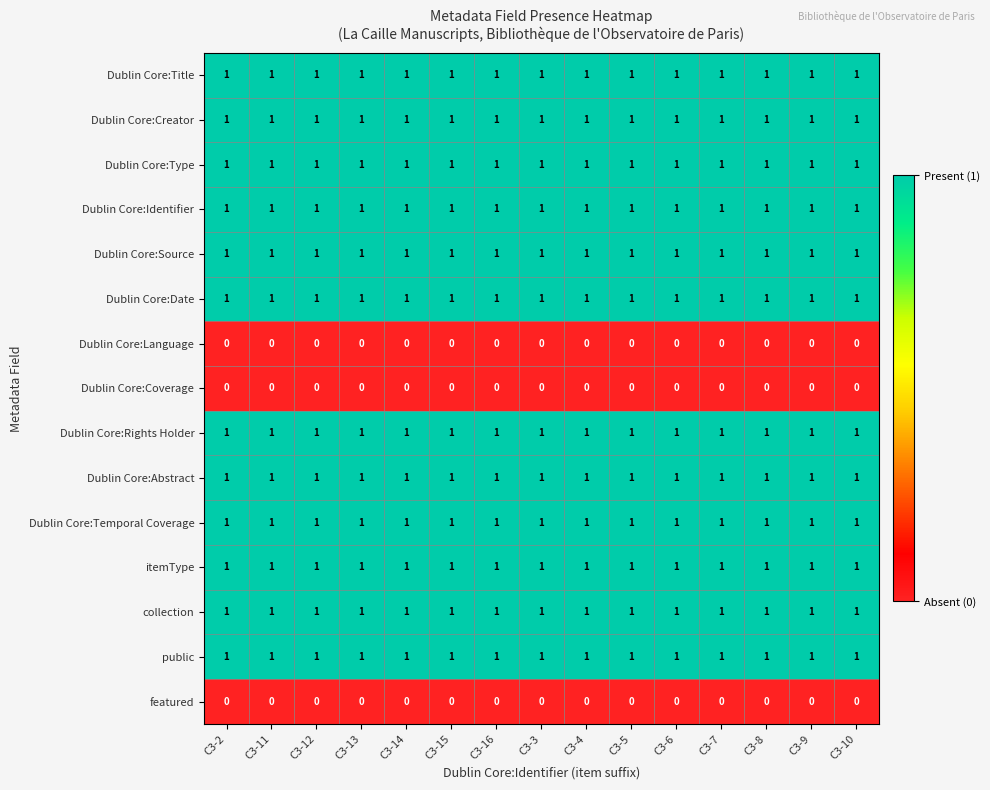

The featured series shows 0 at C3-7. True or false?

True